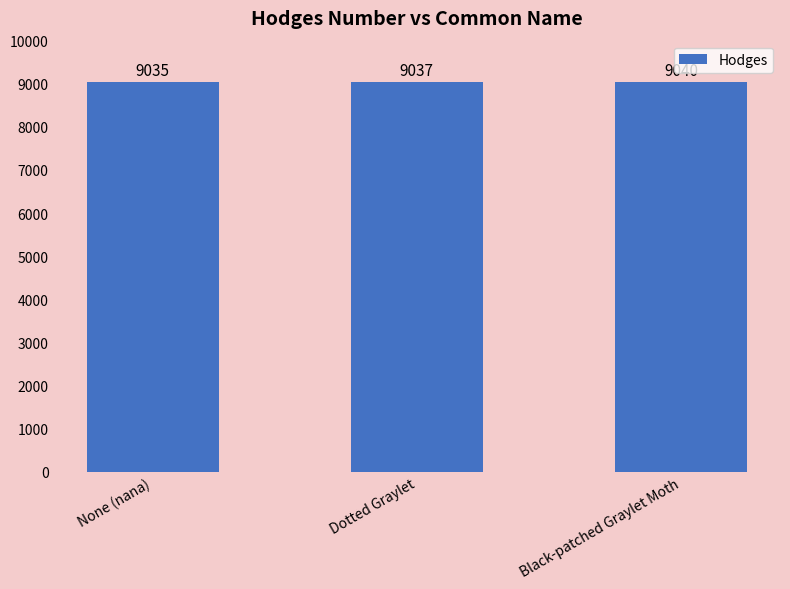

What position from the left is Dotted Graylet?

2